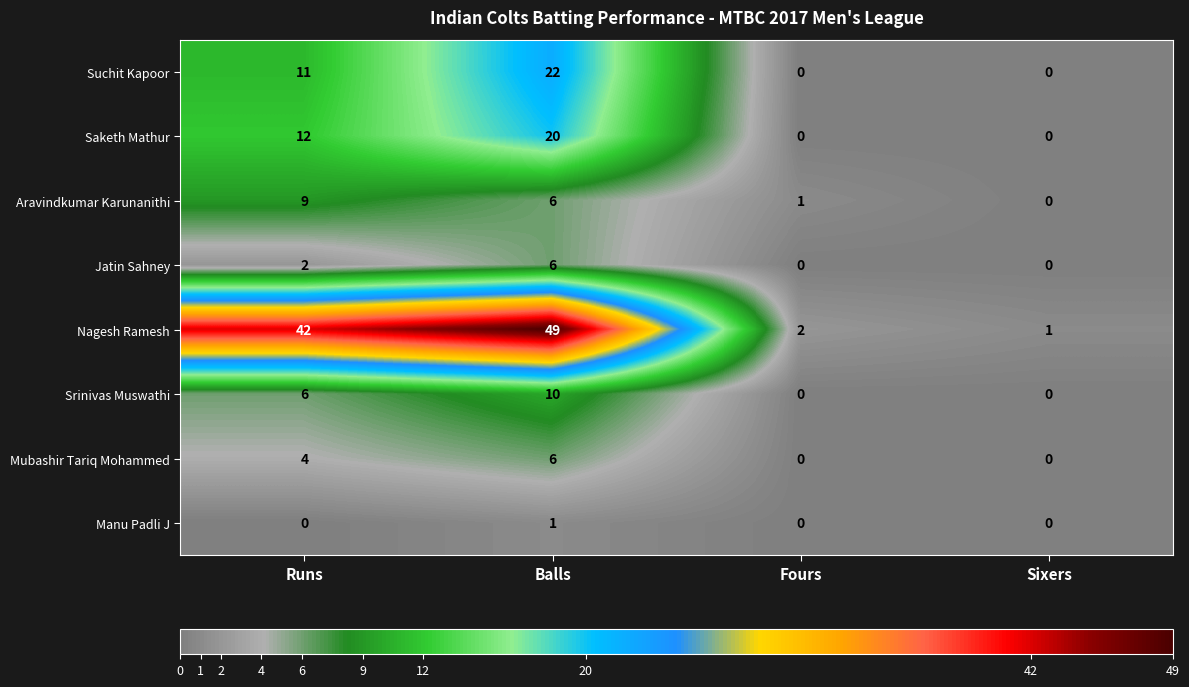

Count the number of categories in the chart.

4